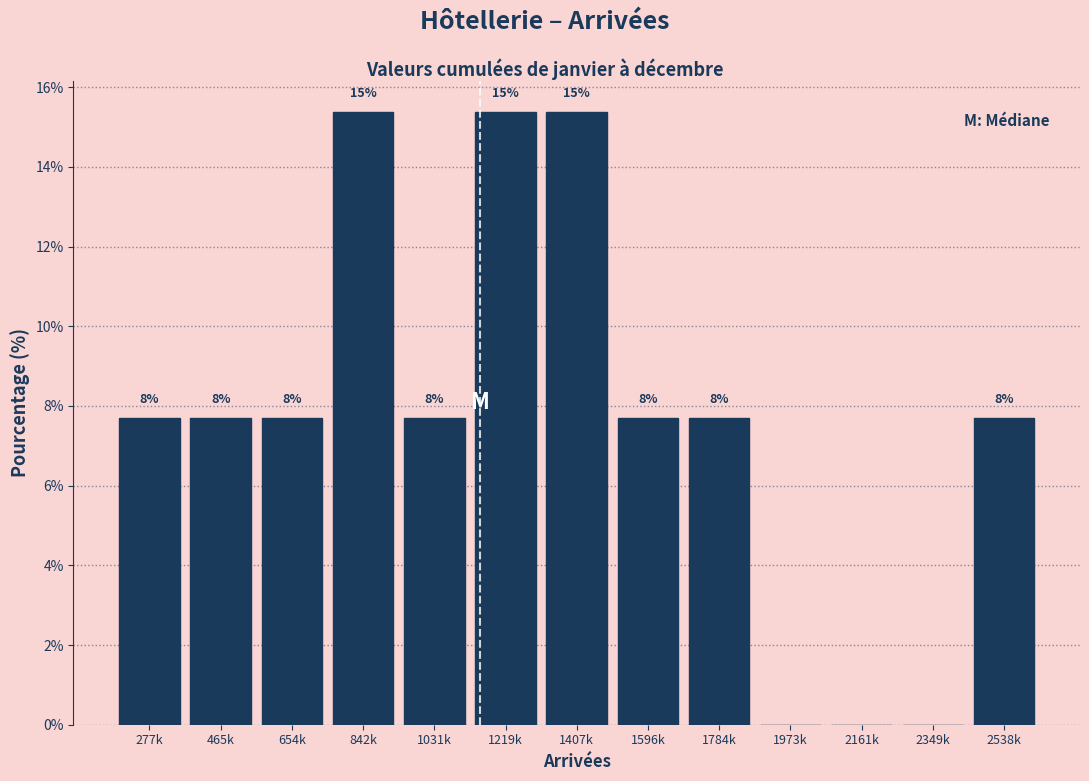

Are the bars horizontal?

No